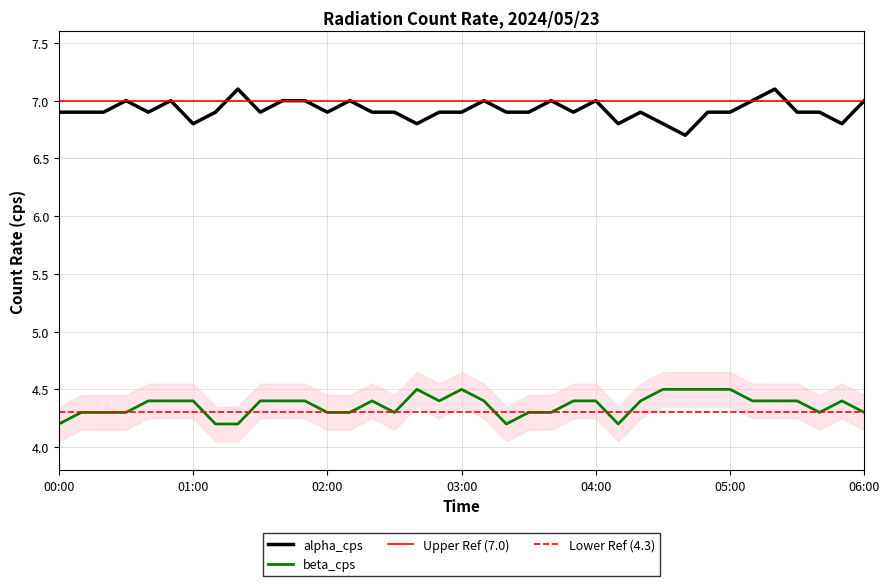

True or false: alpha_cps and beta_cps cross at least once.

False